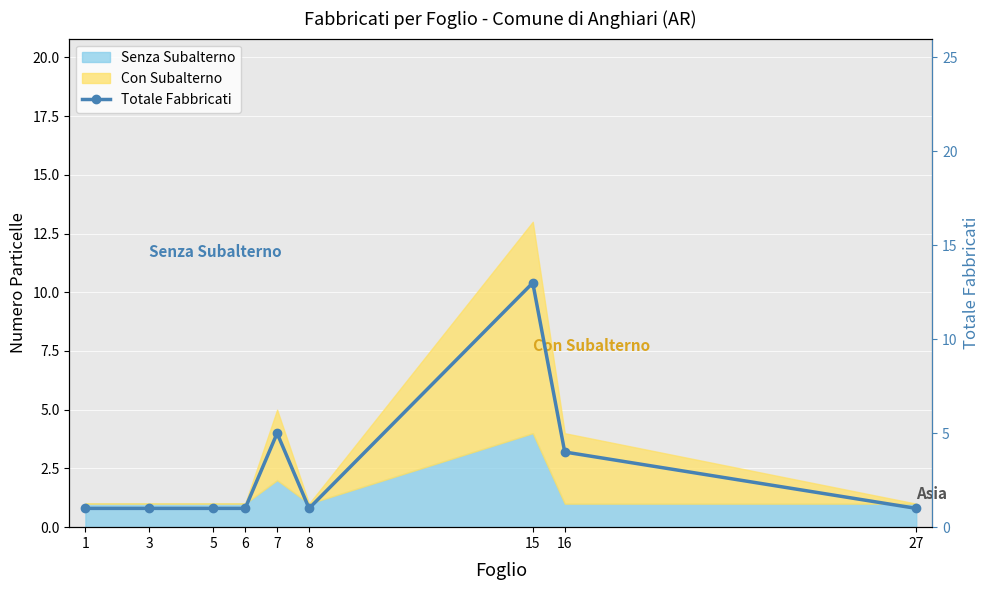

Which category has the lowest value across all series?

1